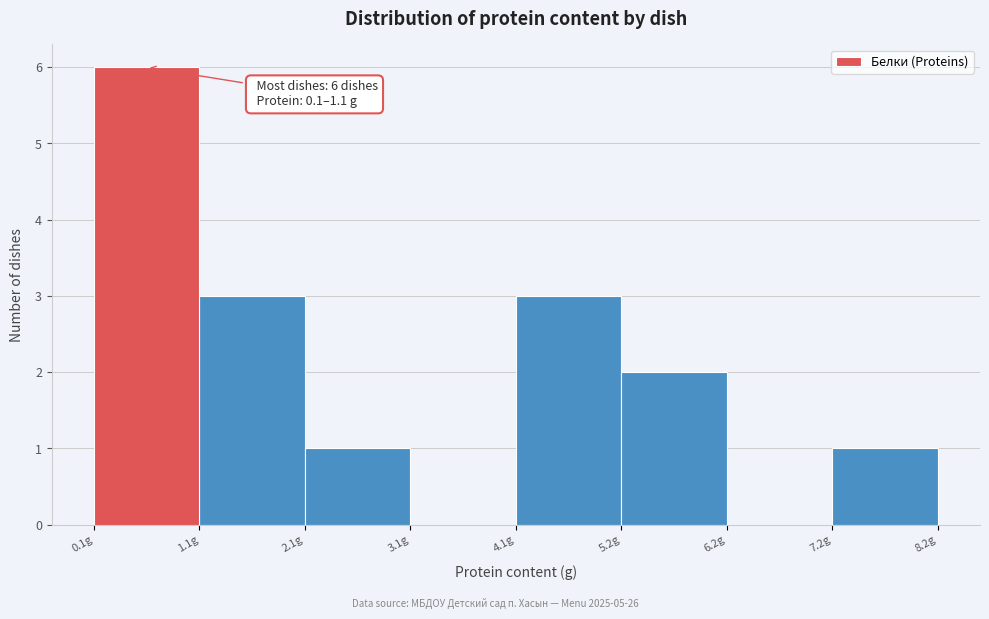

Which range on the x-axis has the tallest bar?

0.2 to 1.2